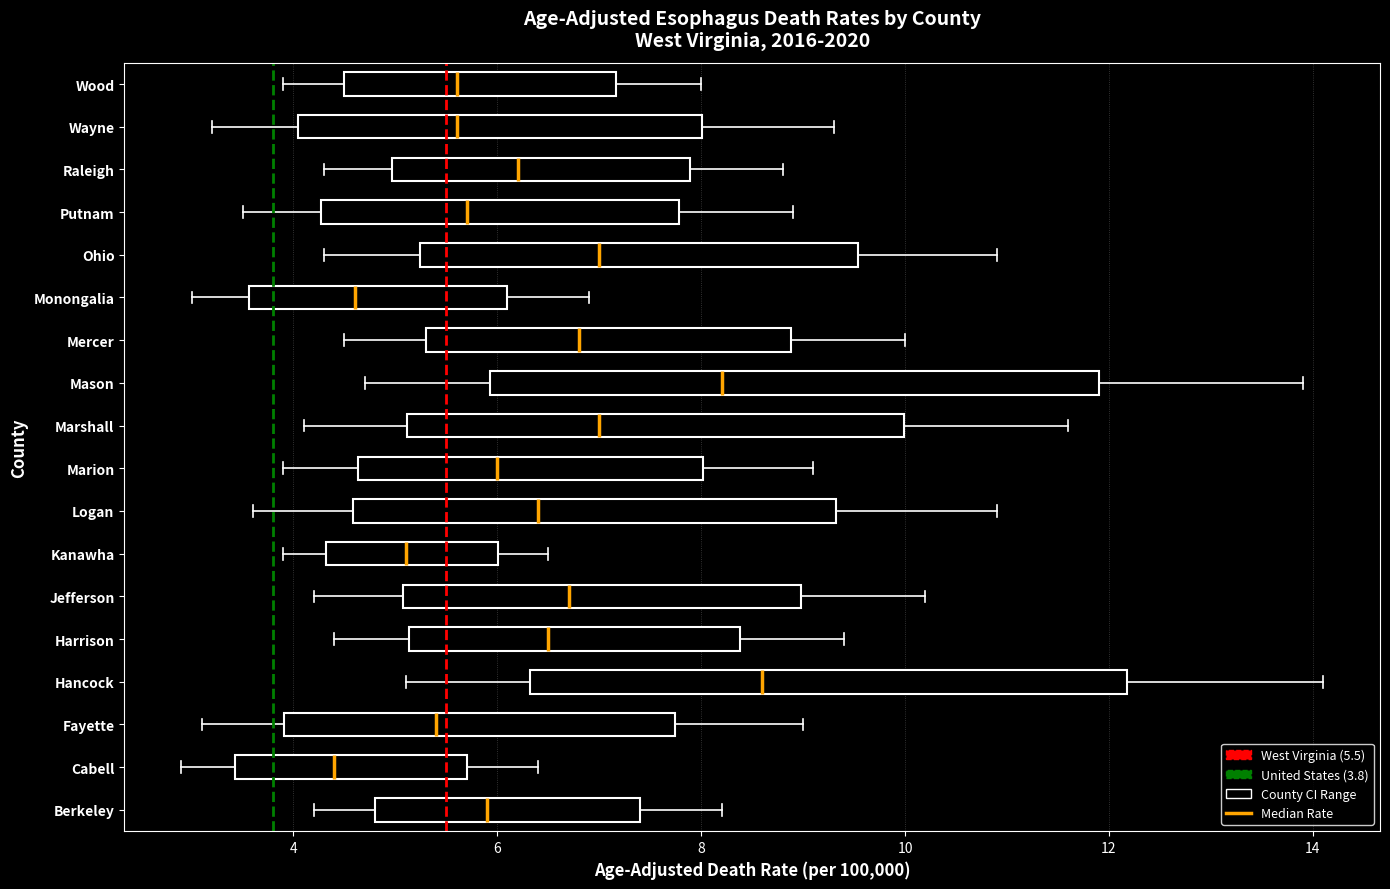

Reading bottom to top, read every box against the x-axis: the position of its median line, the range the box covers, and the ends of its whiskers. The values are not printed on the chart, so give them approximately, as read against the axis.

Berkeley: median 6.0, box 4.8 to 7.4, whiskers 4.2 to 8.2
Cabell: median 4.4, box 3.4 to 5.8, whiskers 3.0 to 6.4
Fayette: median 5.4, box 4.0 to 7.8, whiskers 3.2 to 9.0
Hancock: median 8.6, box 6.4 to 12.2, whiskers 5.2 to 14.2
Harrison: median 6.6, box 5.2 to 8.4, whiskers 4.4 to 9.4
Jefferson: median 6.8, box 5.0 to 9.0, whiskers 4.2 to 10.2
Kanawha: median 5.2, box 4.4 to 6.0, whiskers 4.0 to 6.6
Logan: median 6.4, box 4.6 to 9.4, whiskers 3.6 to 11.0
Marion: median 6.0, box 4.6 to 8.0, whiskers 4.0 to 9.2
Marshall: median 7.0, box 5.2 to 10.0, whiskers 4.2 to 11.6
Mason: median 8.2, box 6.0 to 12.0, whiskers 4.8 to 14.0
Mercer: median 6.8, box 5.4 to 8.8, whiskers 4.6 to 10.0
Monongalia: median 4.6, box 3.6 to 6.0, whiskers 3.0 to 7.0
Ohio: median 7.0, box 5.2 to 9.6, whiskers 4.4 to 11.0
Putnam: median 5.8, box 4.2 to 7.8, whiskers 3.6 to 9.0
Raleigh: median 6.2, box 5.0 to 7.8, whiskers 4.4 to 8.8
Wayne: median 5.6, box 4.0 to 8.0, whiskers 3.2 to 9.4
Wood: median 5.6, box 4.4 to 7.2, whiskers 4.0 to 8.0